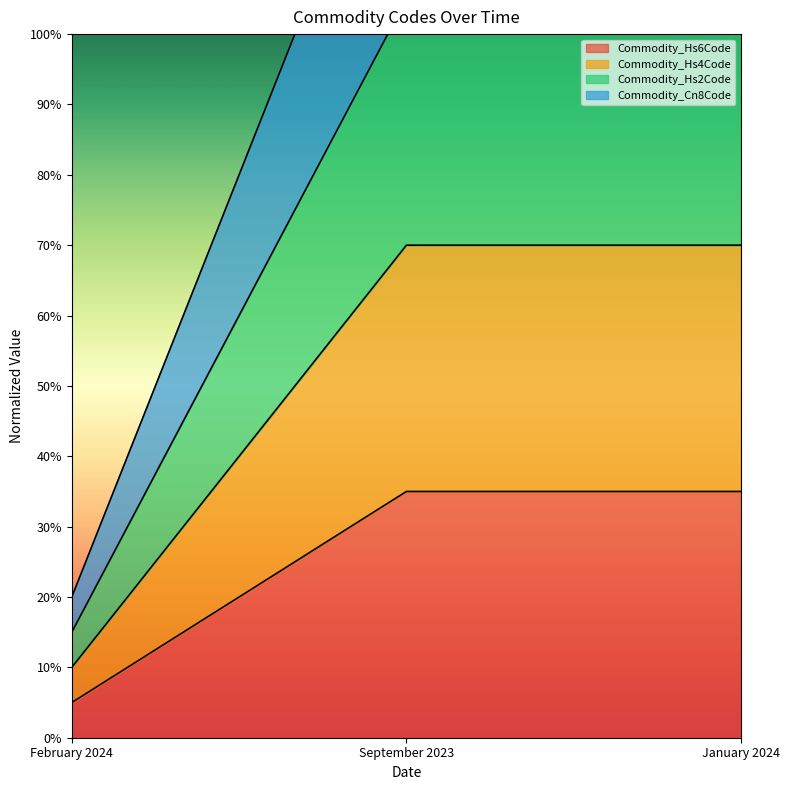

What is the value of the Commodity_Hs2Code point at the 1st from the left?

15